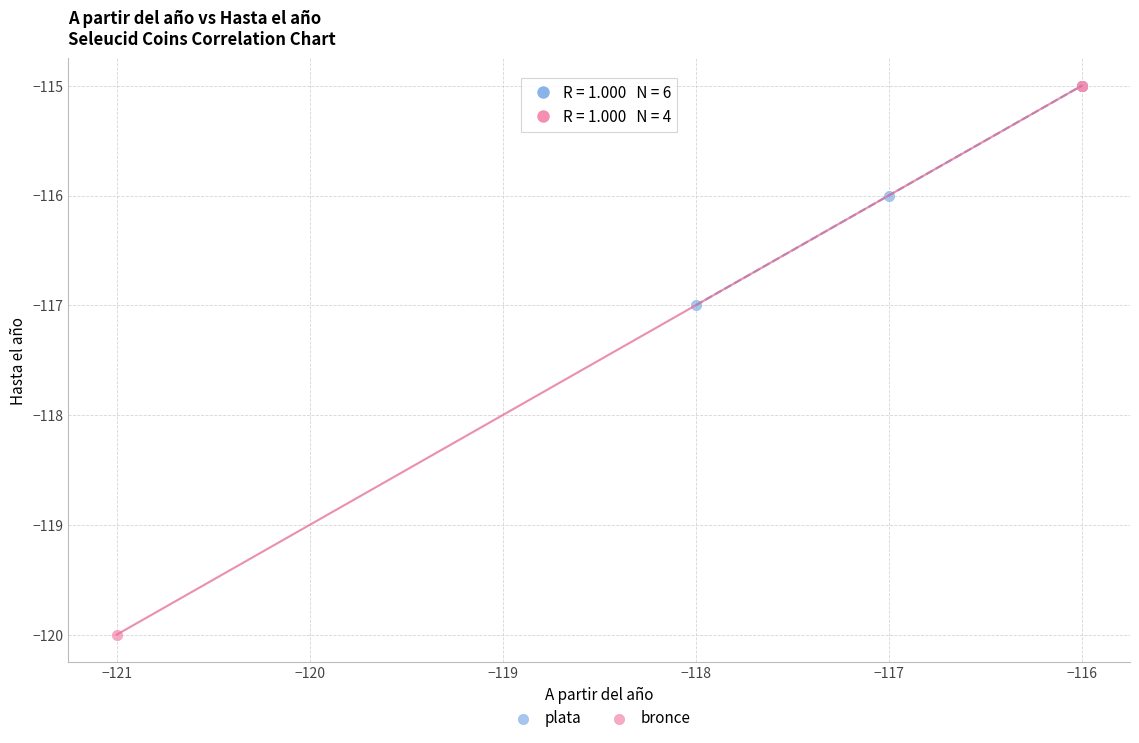

What are all the series names shown in the legend?

plata, bronce